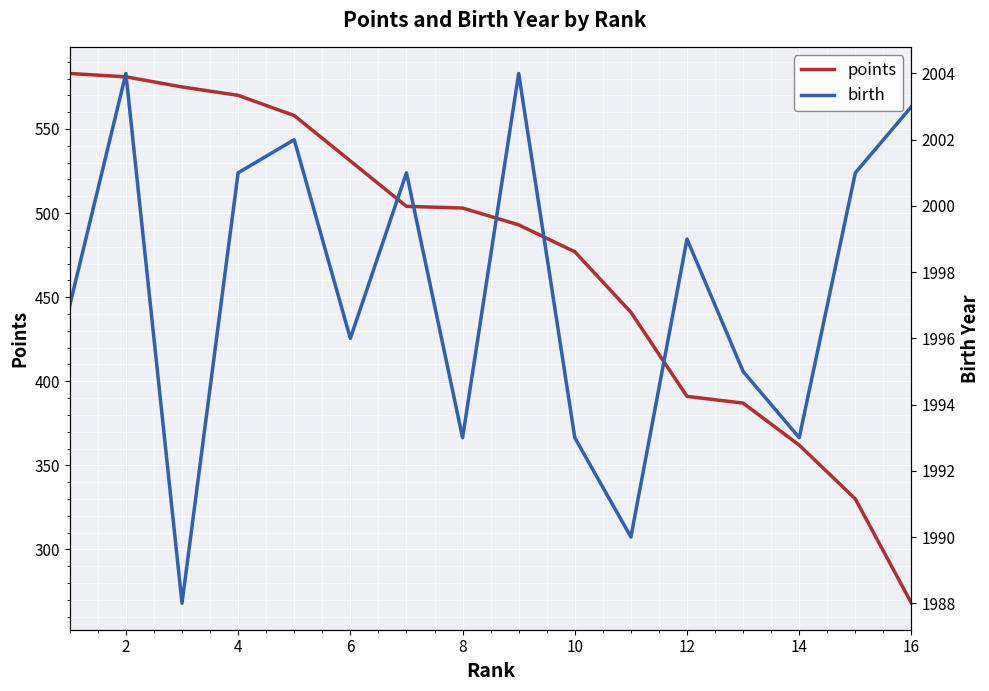

How many lines are shown in the chart?

2